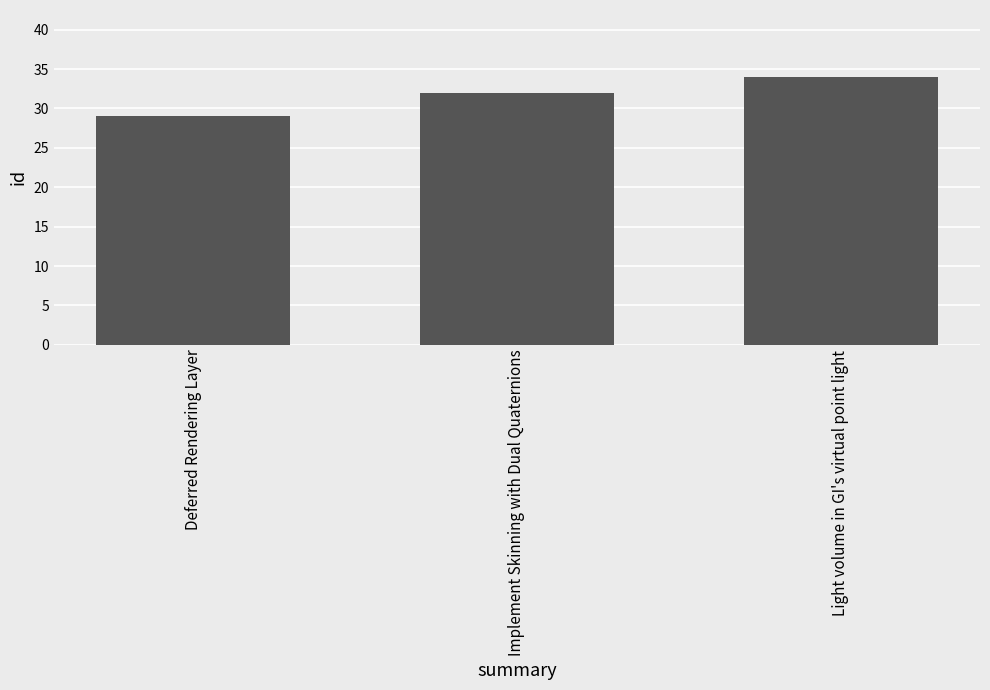

At which label is the value closest to 31?

Implement Skinning with Dual Quaternions